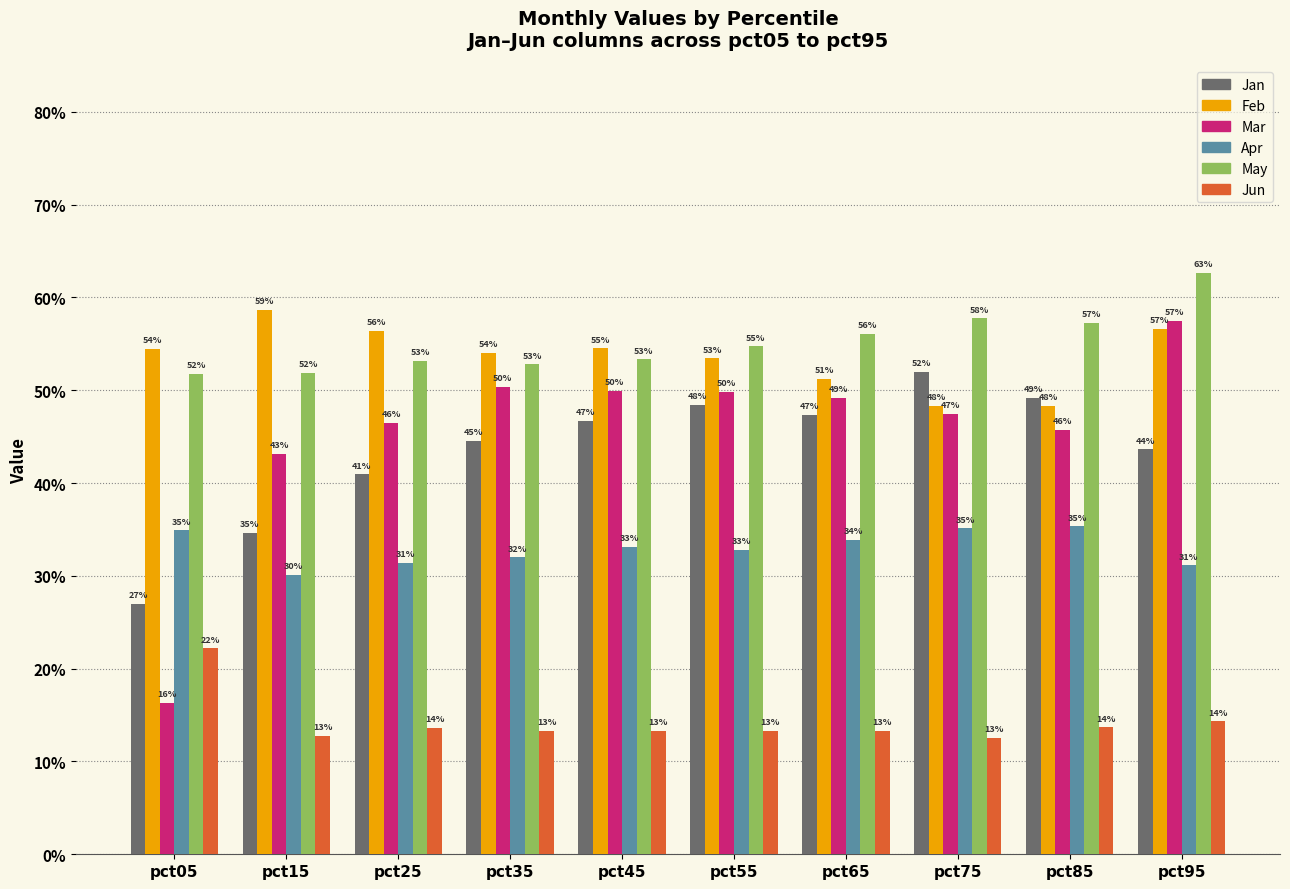

What is the sum of the Mar values at pct95 and pct85?

1.0